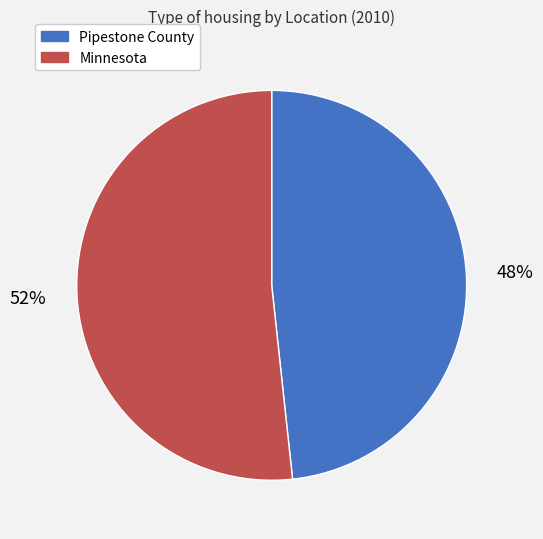

Combined, do Pipestone County and Minnesota account for over 50%?

Yes